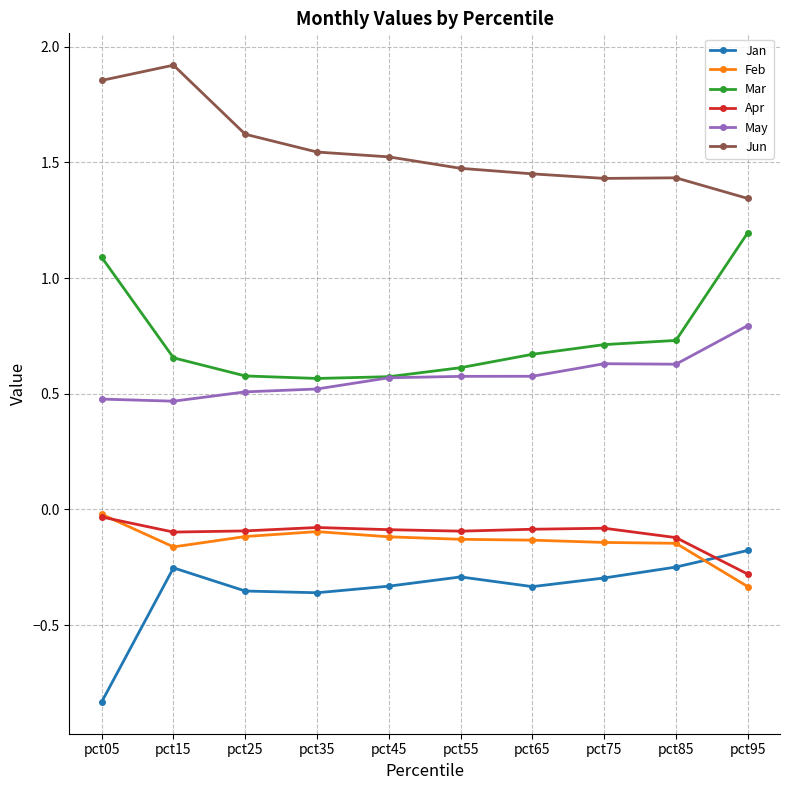

Rank the series at pct55 from lowest to highest value.

Jan, Feb, Apr, May, Mar, Jun